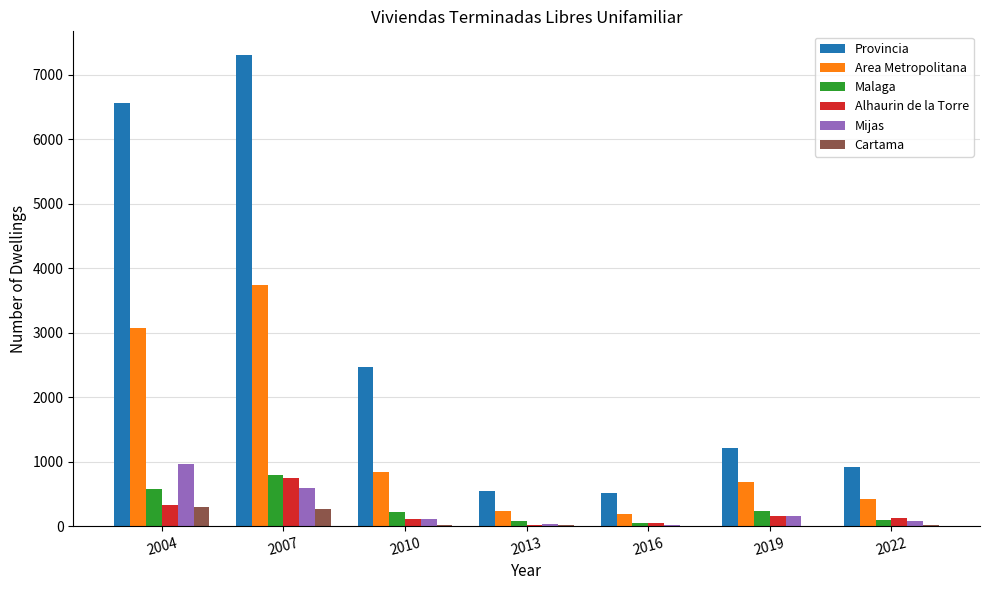

Where is Mijas nearest to the value 495?

2007